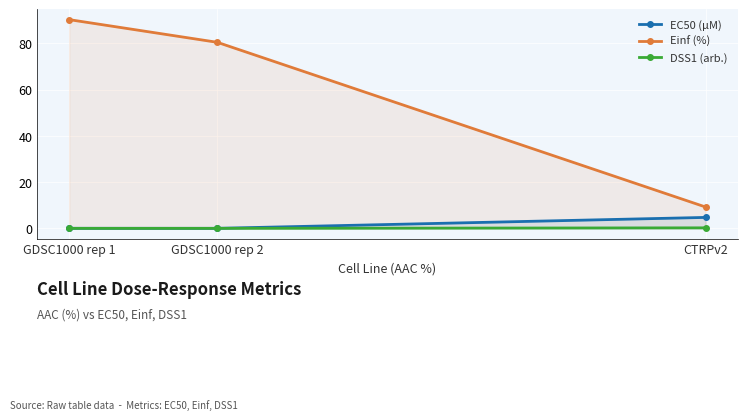

At which label does EC50 (µM) reach its minimum?

GDSC1000 rep 2